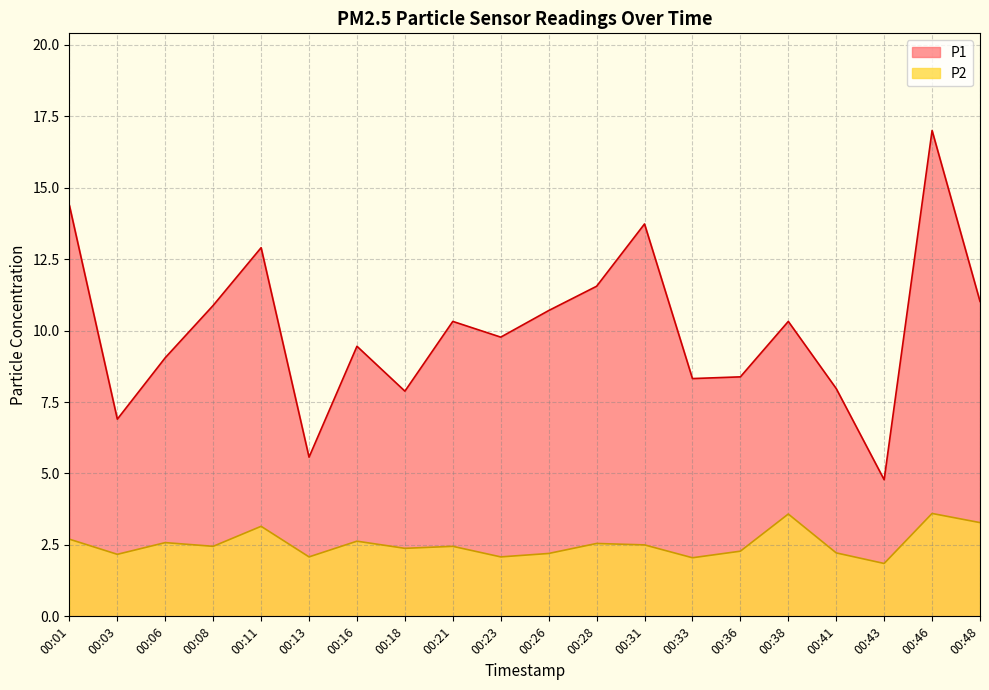

What is the minimum value shown in the chart?

1.9